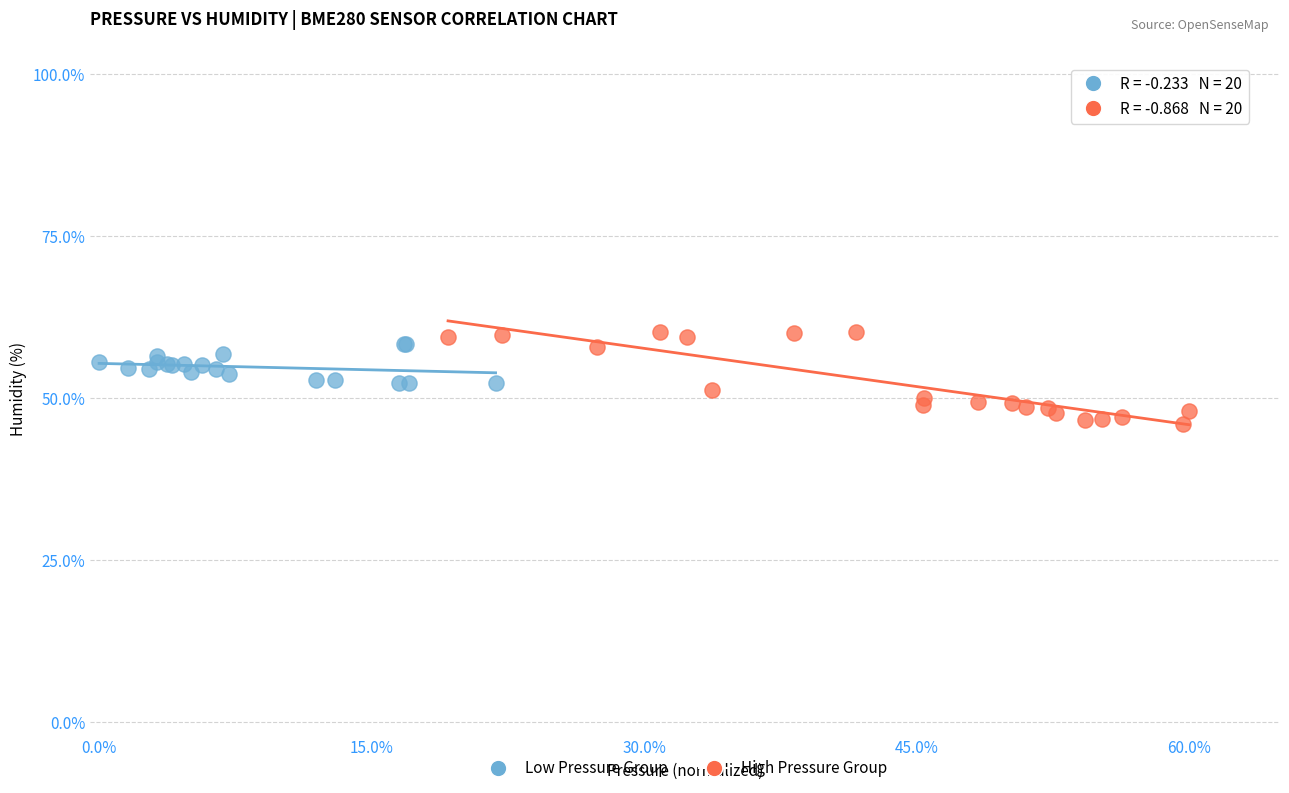

Which series contains the highest Y value?

High Pressure Group